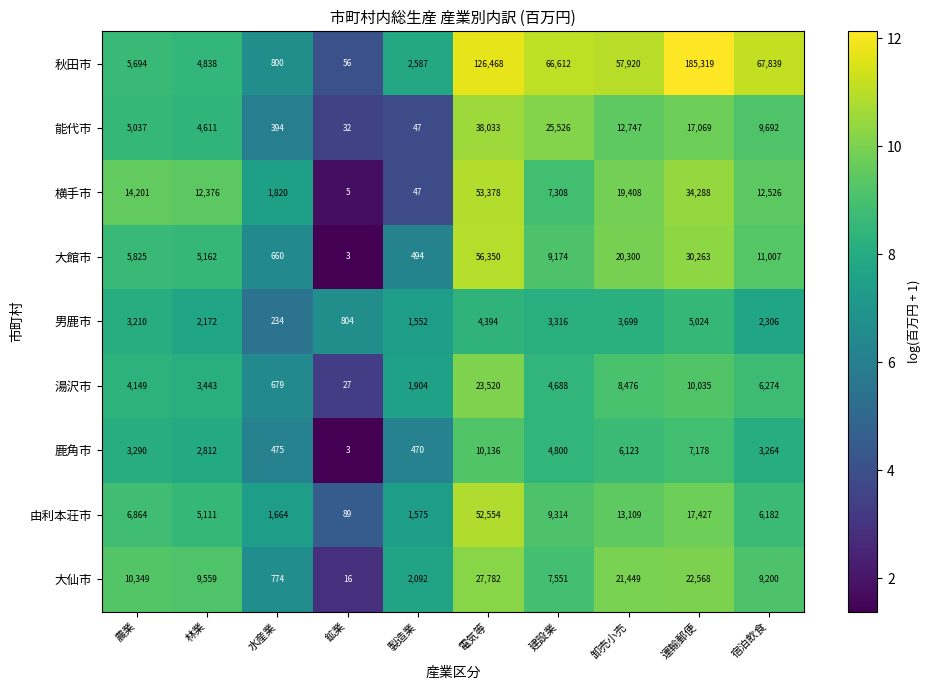

What is the sum of the 能代市 values at 製造業 and 運輸郵便?

17116